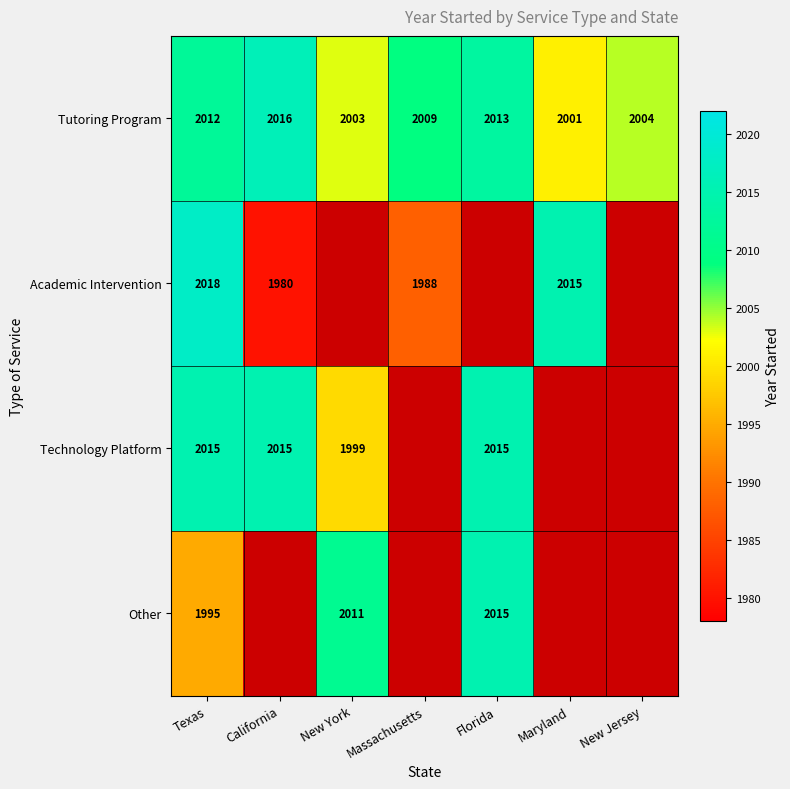

How many values in the Tutoring Program series are below 2009?

3